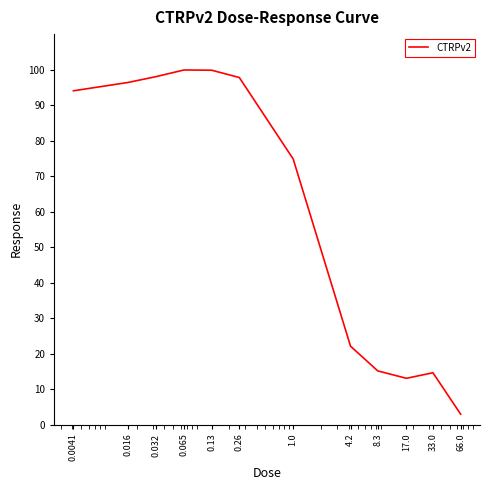

What is the greatest value displayed?

99.9